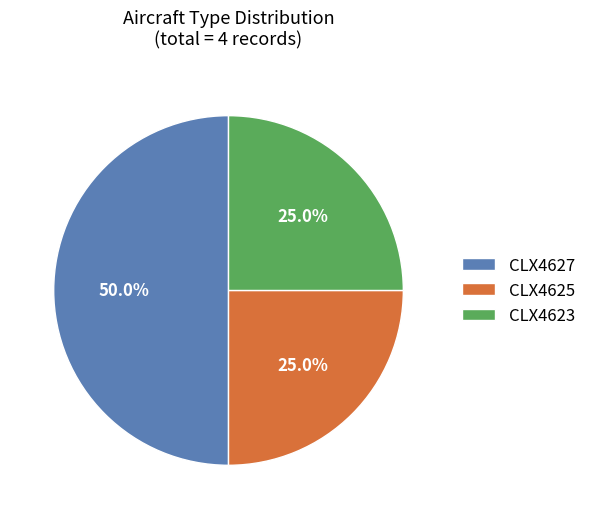

The CLX4627 slice represents 50% of the pie. True or false?

True